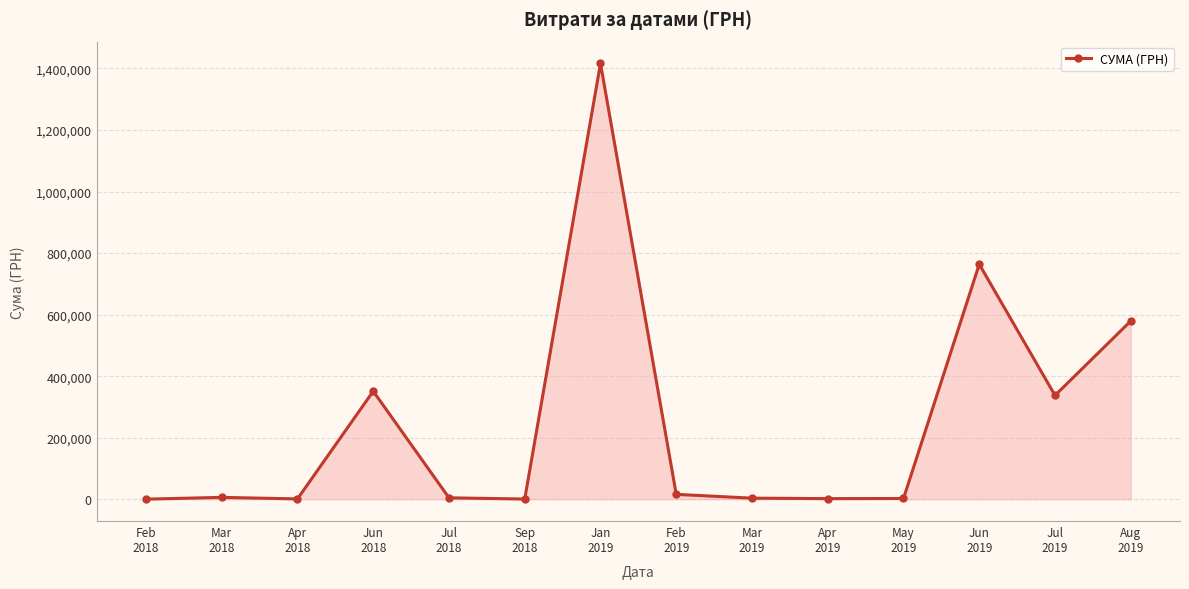

What is the value of the 8th point from the left?

15853.9